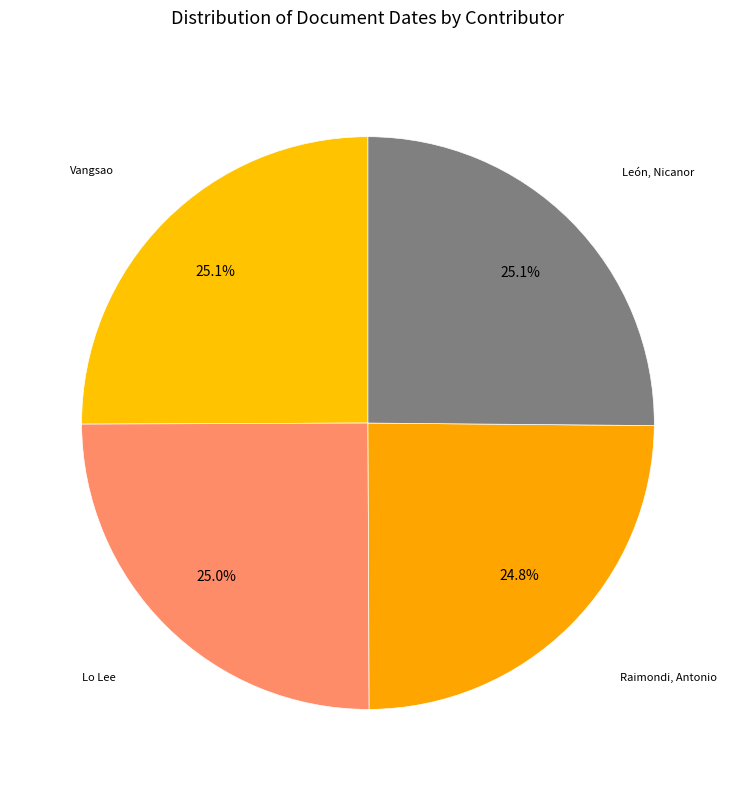

True or false: León, Nicanor accounts for 25% of the total.

True